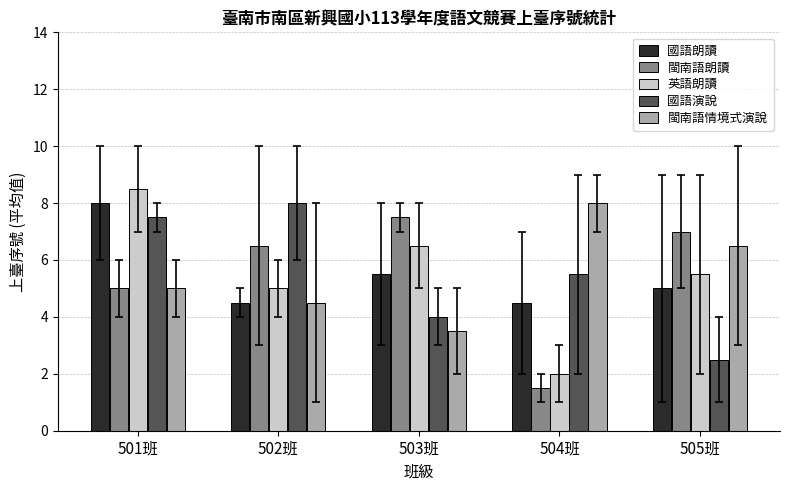

What is the label of the 1st bar from the left?

501班